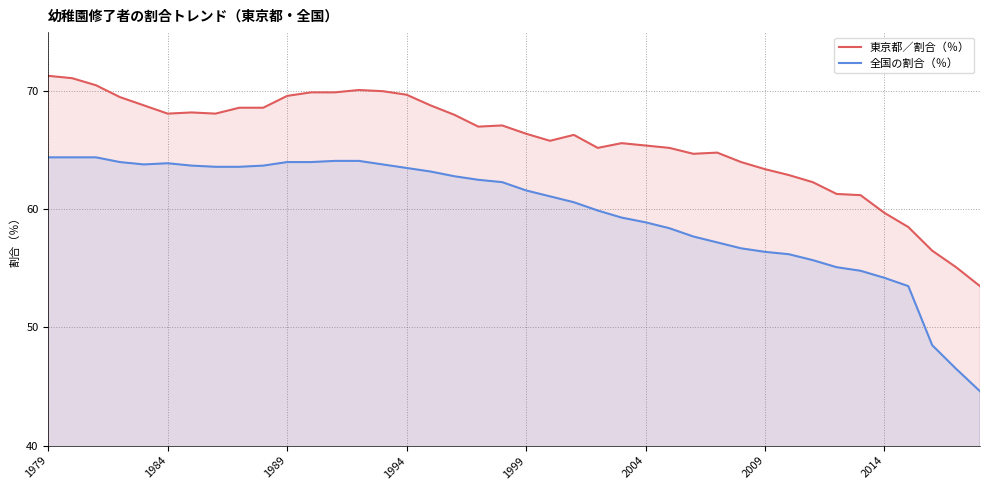

What is the lowest value of the 全国の割合（％） series?

44.6